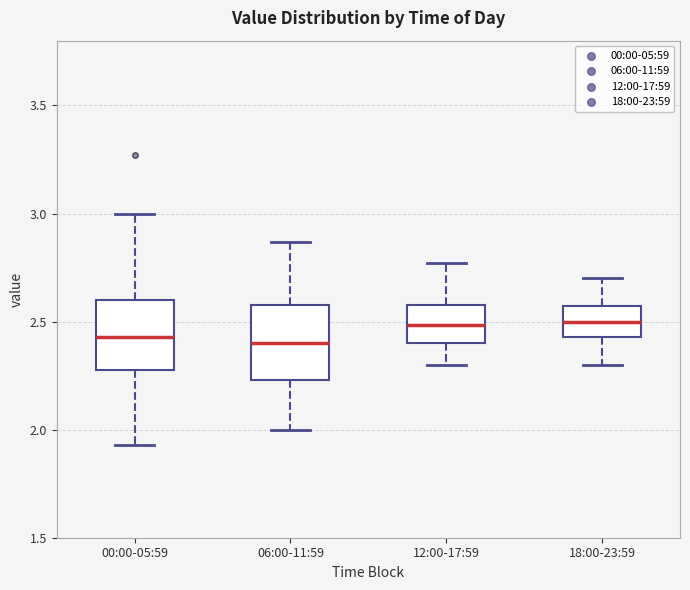

Reading left to right, transcribe this box plot: for each box, give where its median line is, the range the box spans, and where its two whiskers end, as read against the y-axis. The values are not printed on the chart, so give them approximately, as read against the axis.

00:00-05:59: median 2.45, box 2.30 to 2.60, whiskers 1.95 to 3.00
06:00-11:59: median 2.40, box 2.25 to 2.60, whiskers 2.00 to 2.85
12:00-17:59: median 2.50, box 2.40 to 2.60, whiskers 2.30 to 2.75
18:00-23:59: median 2.50, box 2.45 to 2.55, whiskers 2.30 to 2.70